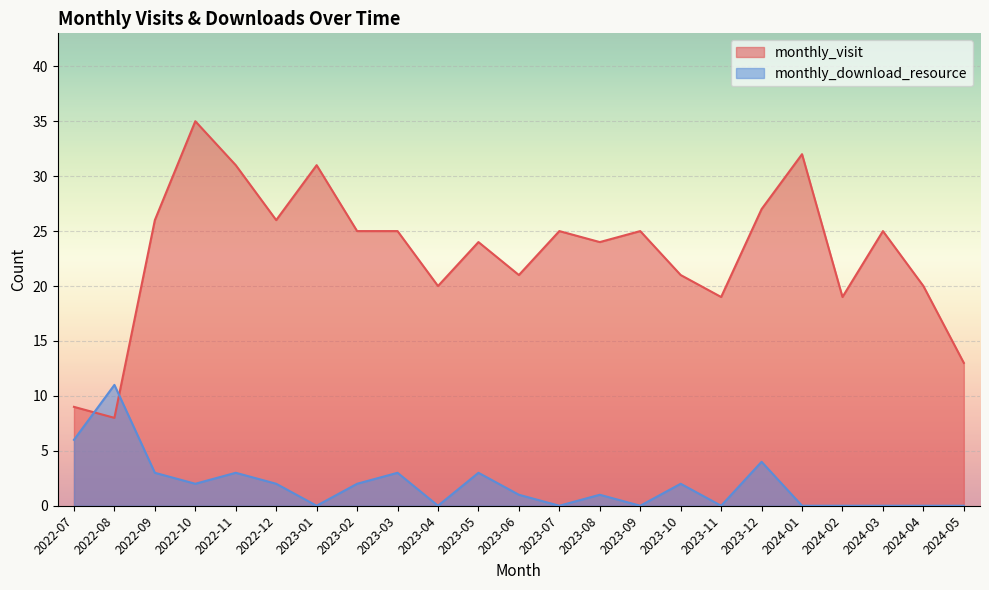

Which series changed the most between 2023-02 and 2023-06?

monthly_visit